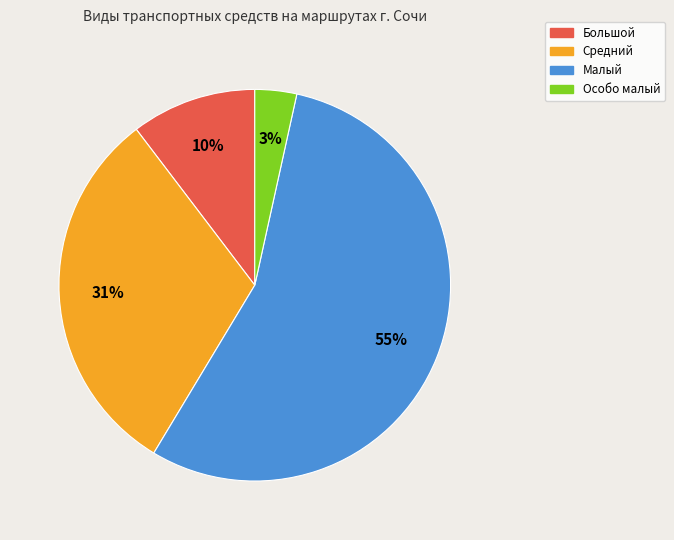

Rank the categories by value from highest to lowest.

Малый, Средний, Большой, Особо малый